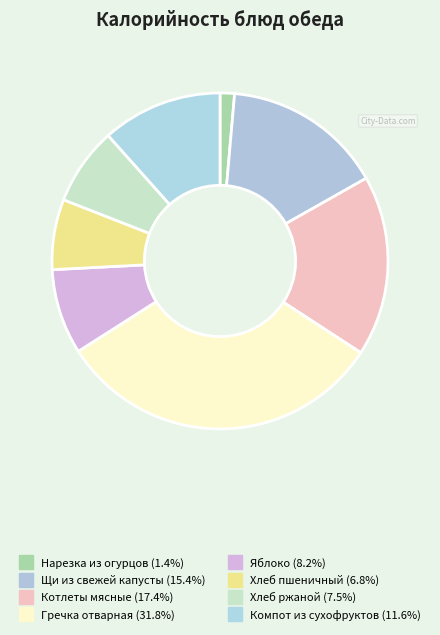

To the nearest percent, what is the difference between the Хлеб пшеничный and Нарезка из огурцов slice percentages?

5%